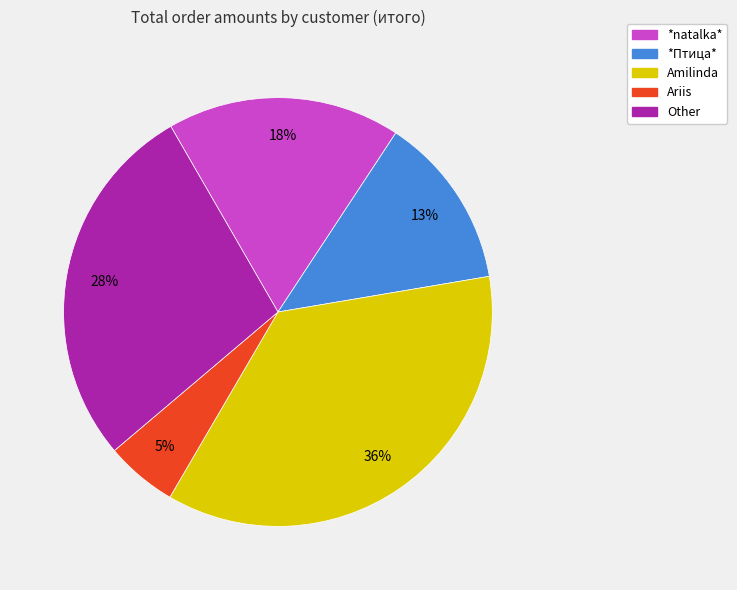

Combined, do *natalka* and Amilinda account for over 50%?

Yes